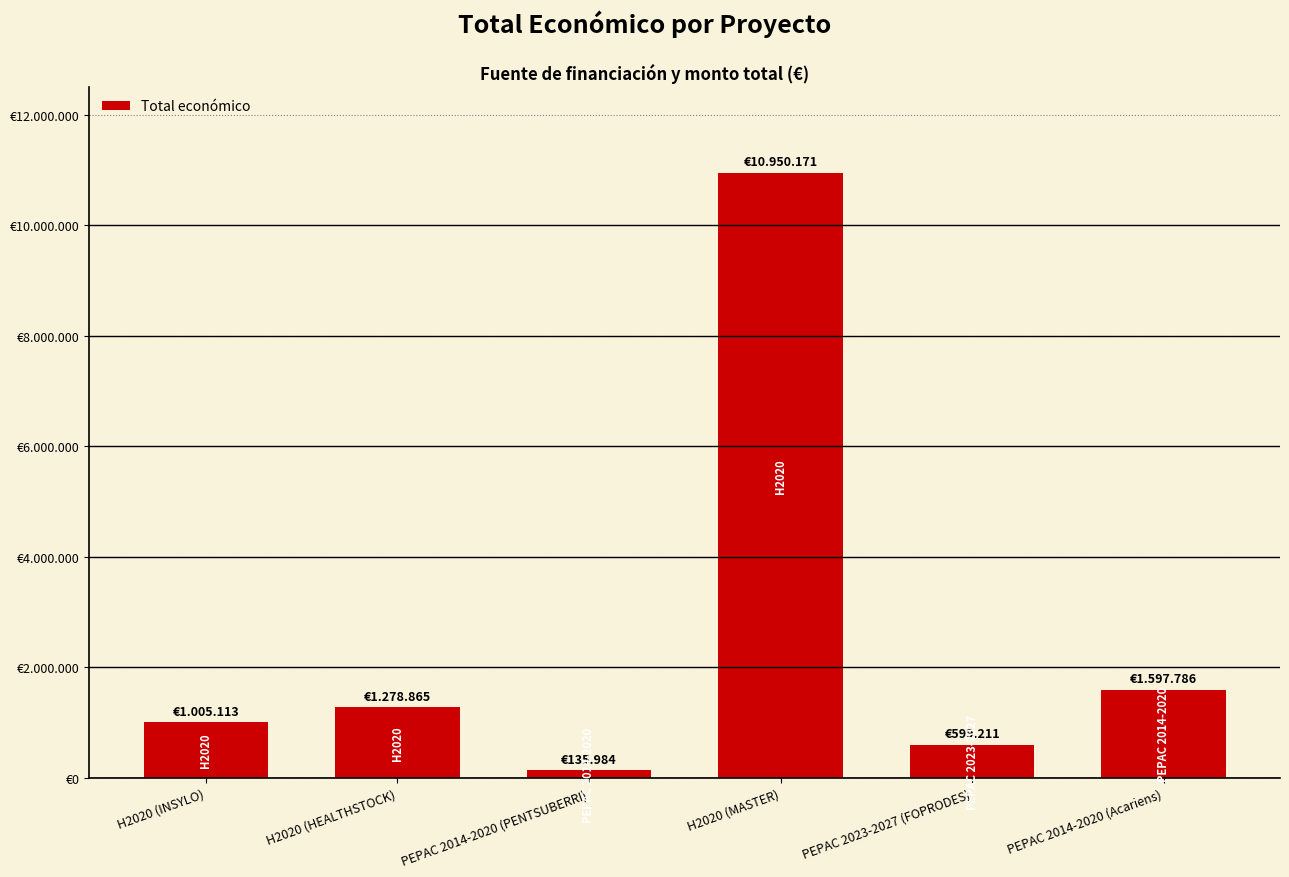

Reading left to right, what are all the values shown in this chart?

1005113	1278865	135984	10950171	599211	1597786